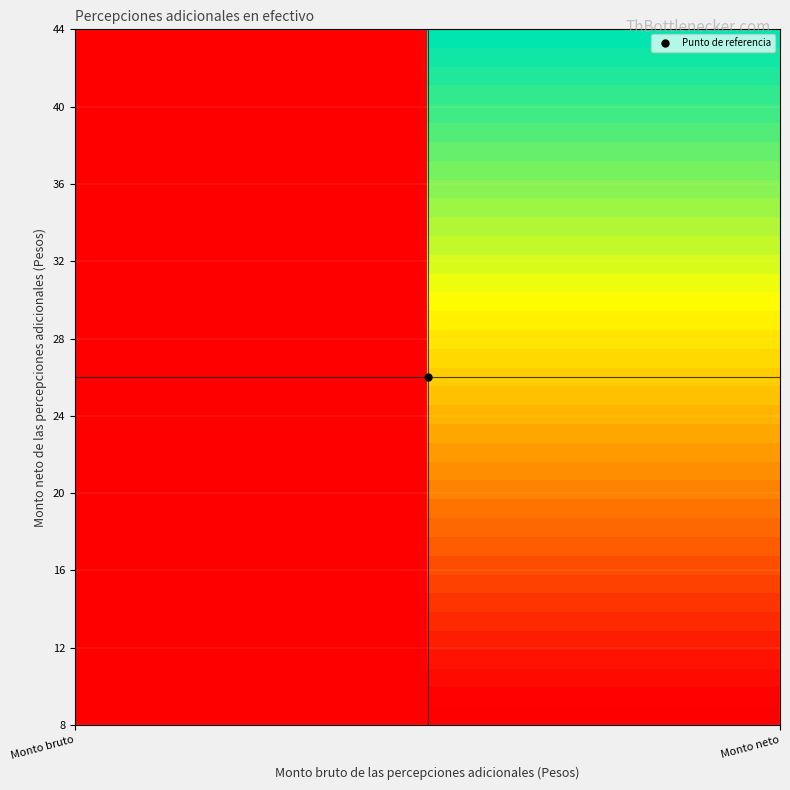

How many series are shown in this chart?

37